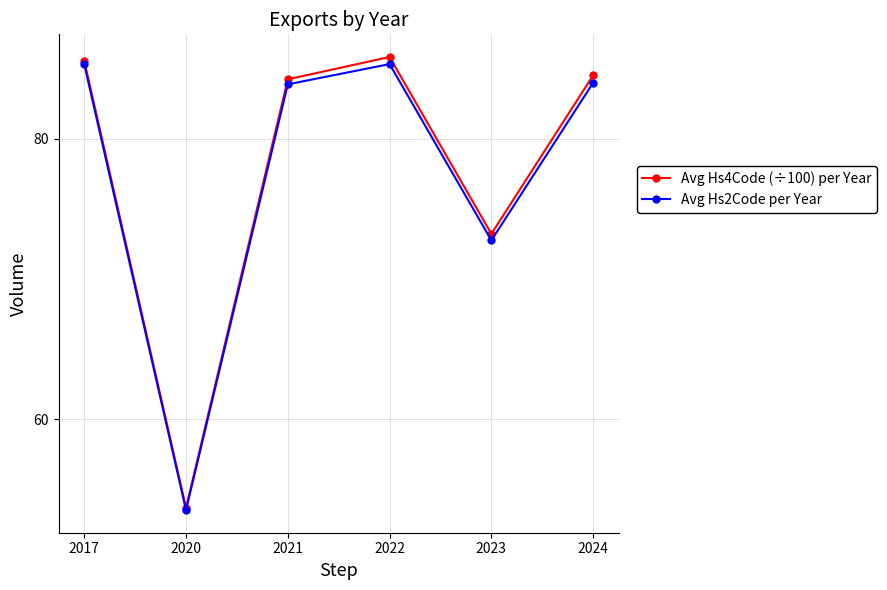

True or false: Avg Hs2Code per Year has more than 2 points higher than both neighbors.

False